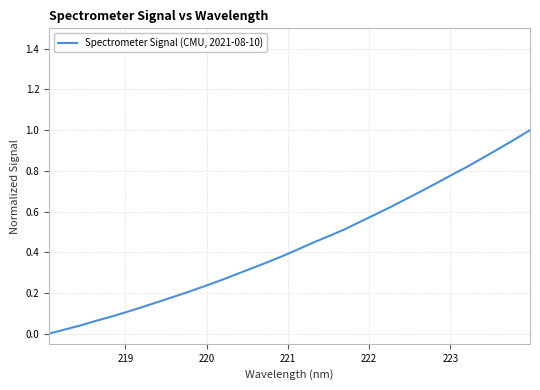

How many lines are shown in the chart?

1